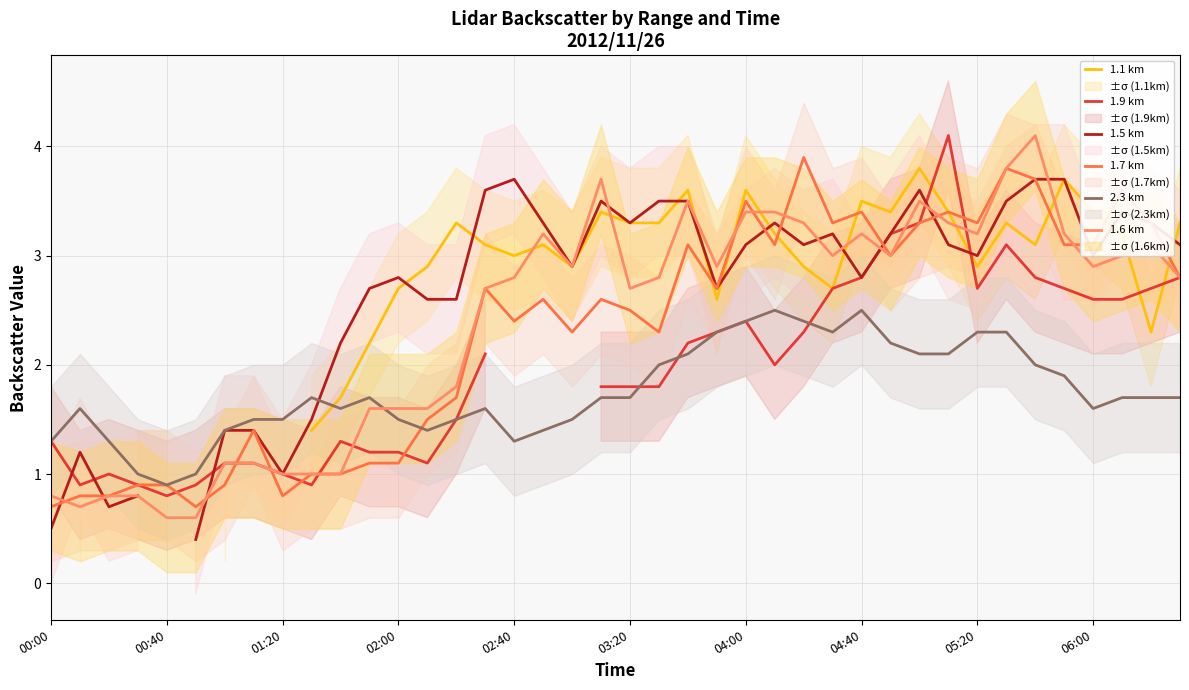

The 2.3 km series shows 1.5 at 02:00. True or false?

True